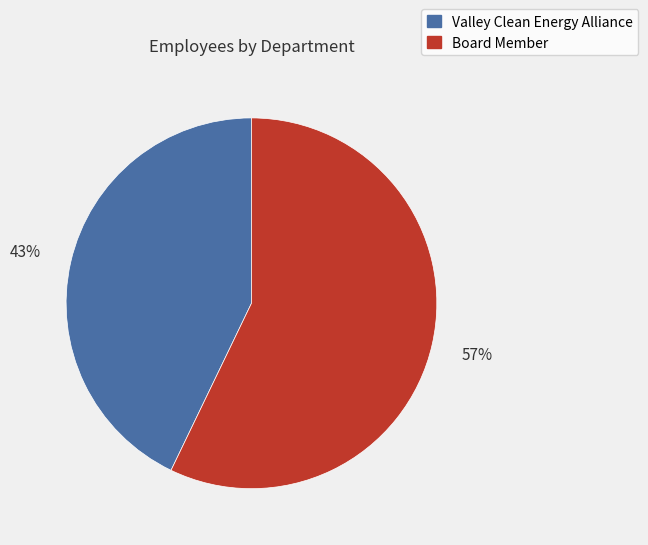

Which category accounts for the majority?

Board Member